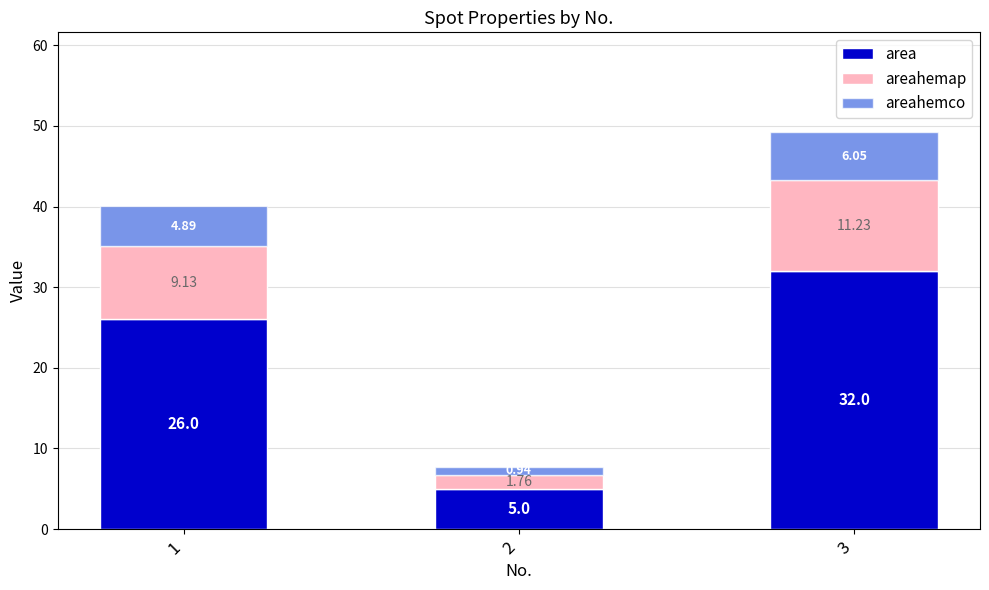

At which category is the sum across all series the highest?

3